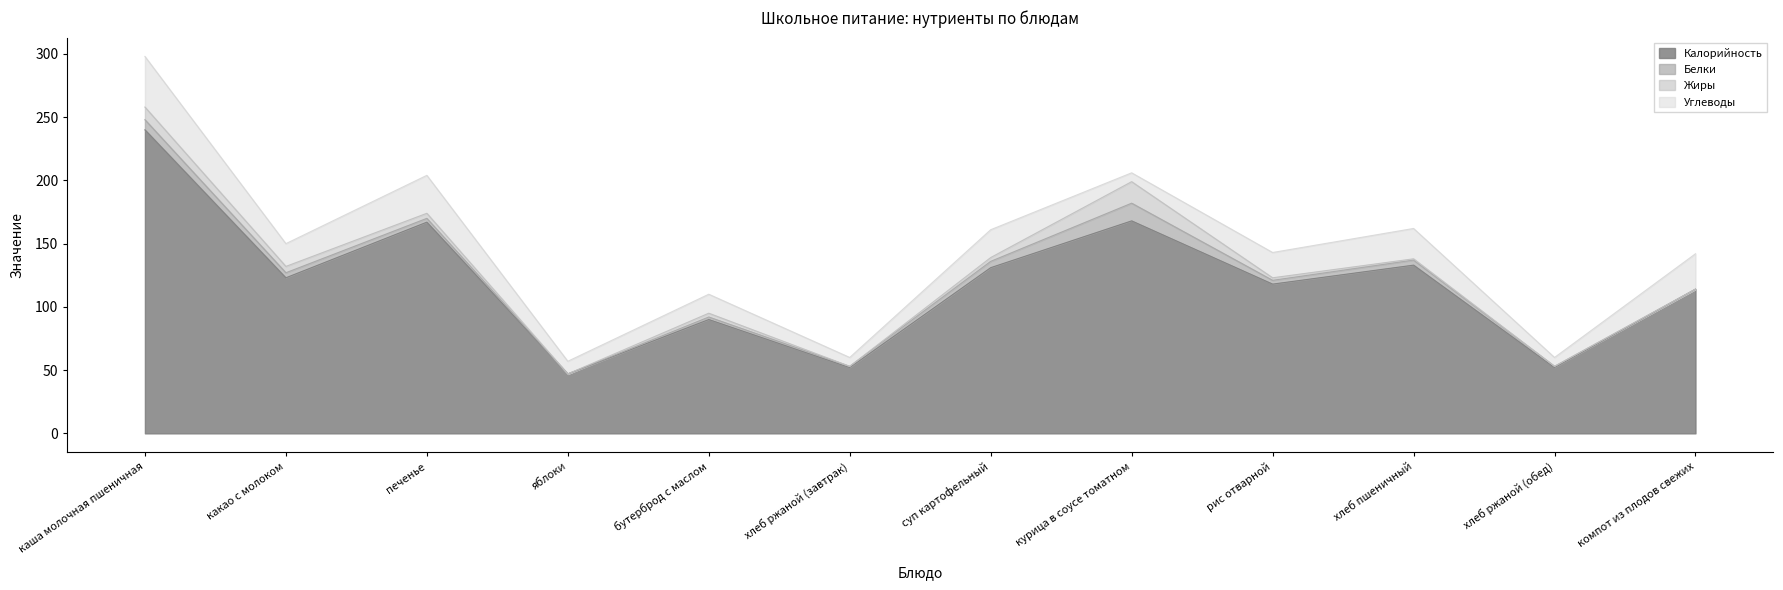

Reading left to right, extract all data points from this chart.

Калорийность: 240	123	167	47	90	52	131	168	118	133	52	114
Белки: 8	4	3	0	2	1	5	14	3	4	1	0
Жиры: 10	5	4	0	3	0	3	17	2	1	0	0
Углеводы: 40	18	30	10	15	7	22	7	20	24	7	28